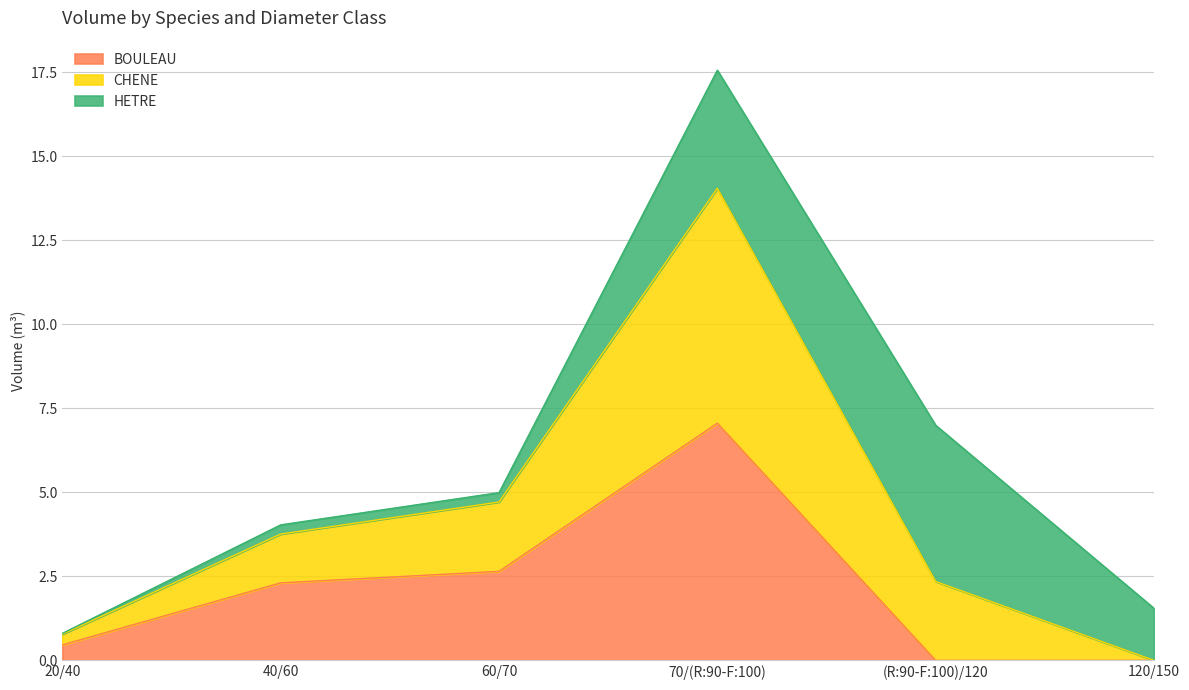

At which label does BOULEAU reach its peak?

70/(R:90-F:100)